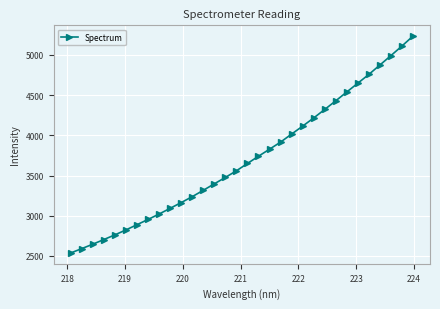

What is the value of the 15th point from the left?

3476.2